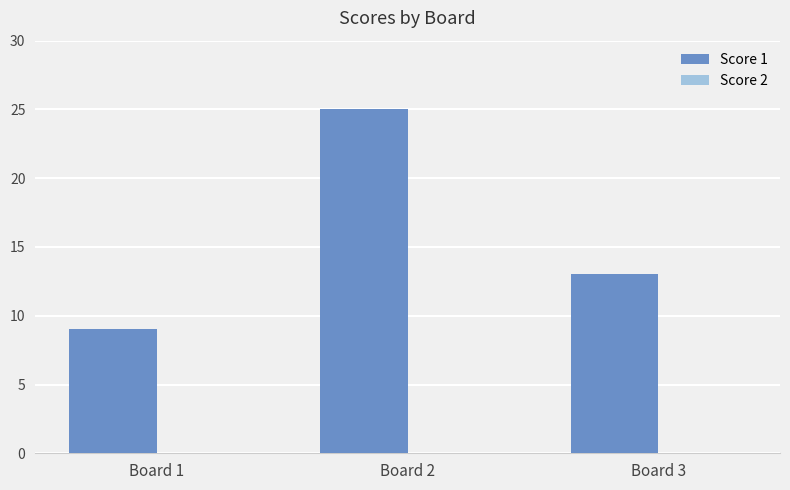

Rank the categories by value from highest to lowest.

Board 2, Board 3, Board 1